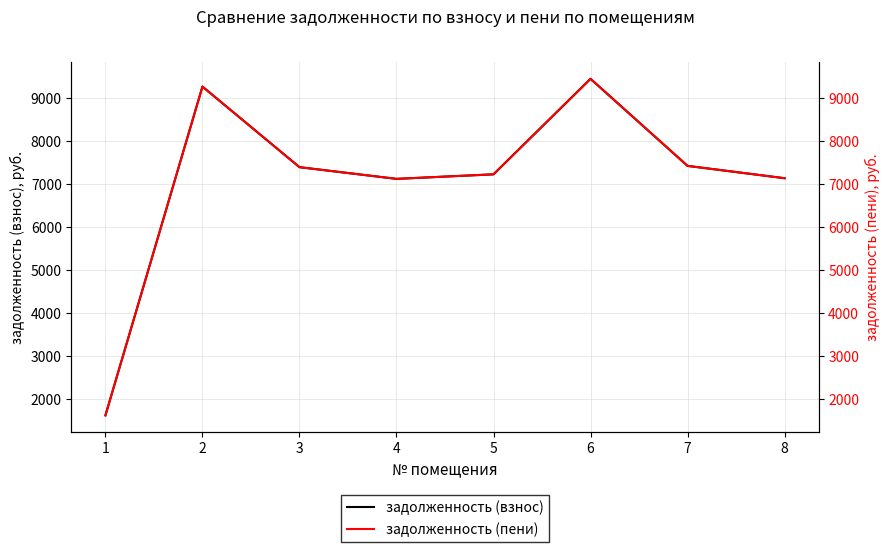

True or false: задолженность (пени) and задолженность (взнос) cross at least once.

False